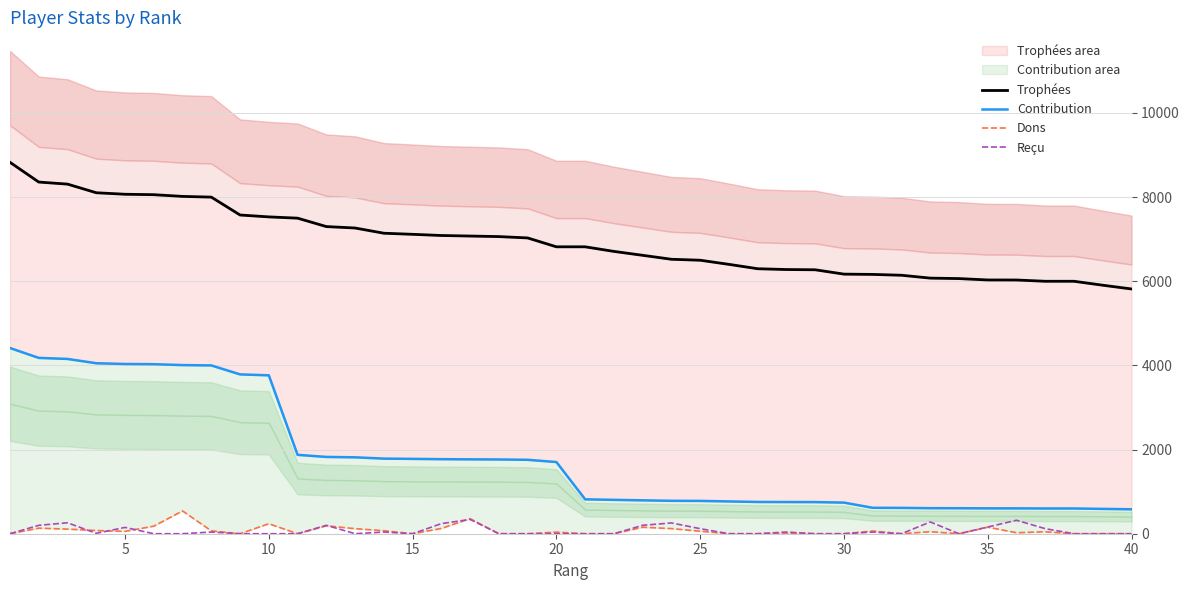

The value of Reçu at 30 is 0. True or false?

True